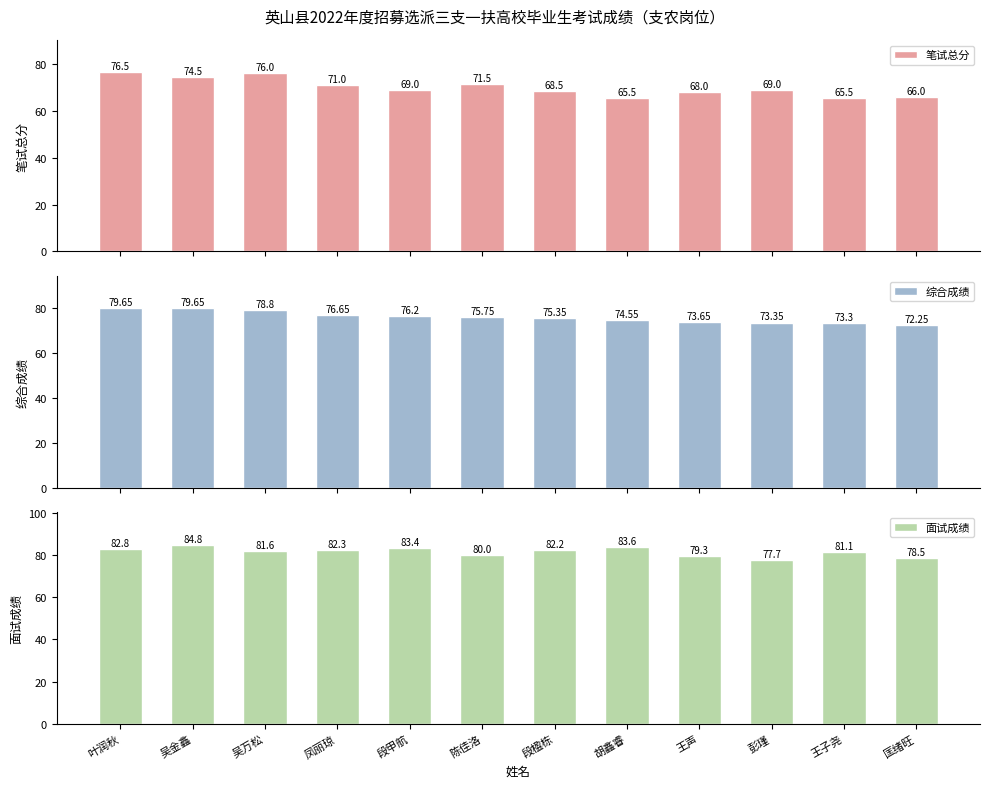

Which has a higher value, 段甲航 or 吴金鑫?

吴金鑫